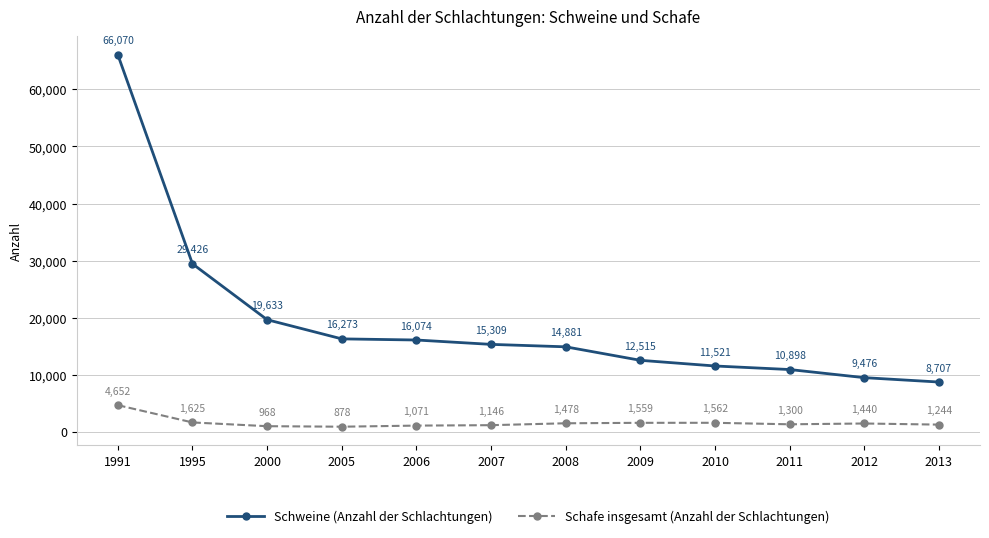

What is the difference between the Schafe insgesamt (Anzahl der Schlachtungen) values at 1991 and 2010?

3090